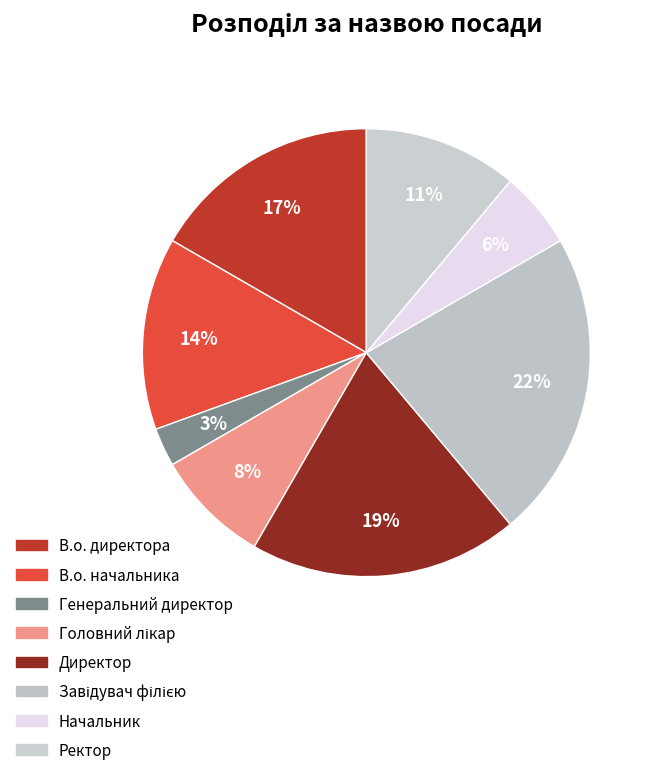

Count the number of slices in the pie.

8